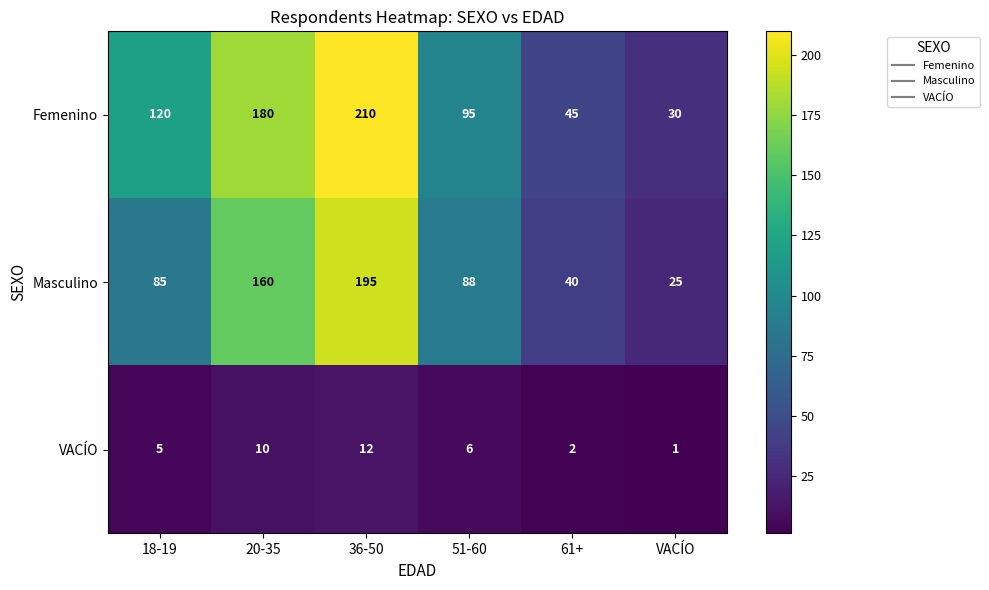

Which category has the highest value in the Masculino series?

36-50